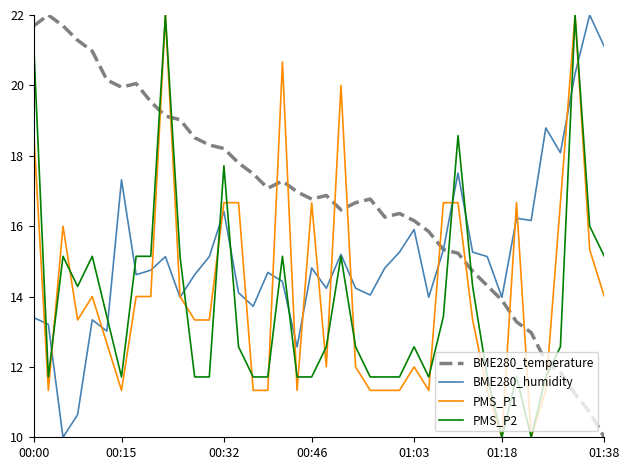

What is the lowest value of the BME280_temperature series?

10.0